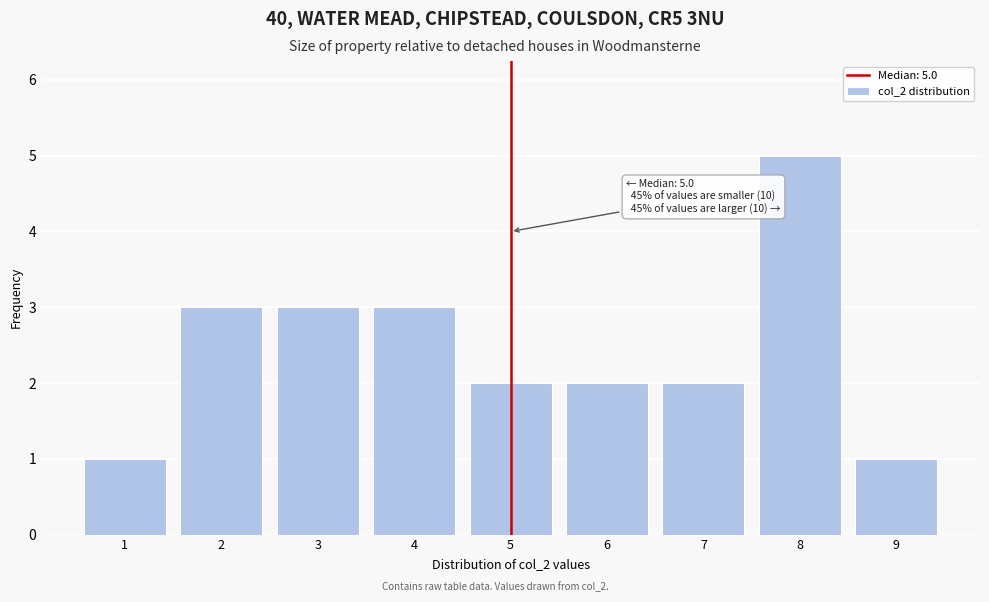

Over which range of the x-axis is the bar tallest?

7.5 to 8.5